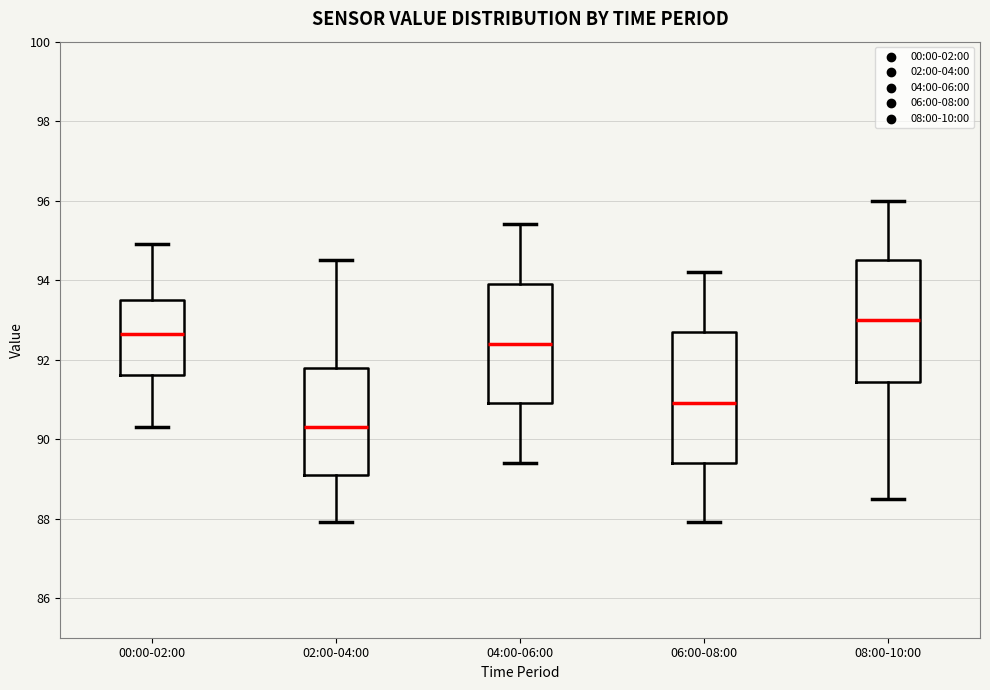

Comparing the boxes themselves (not the whiskers), which one is the tallest?

06:00-08:00